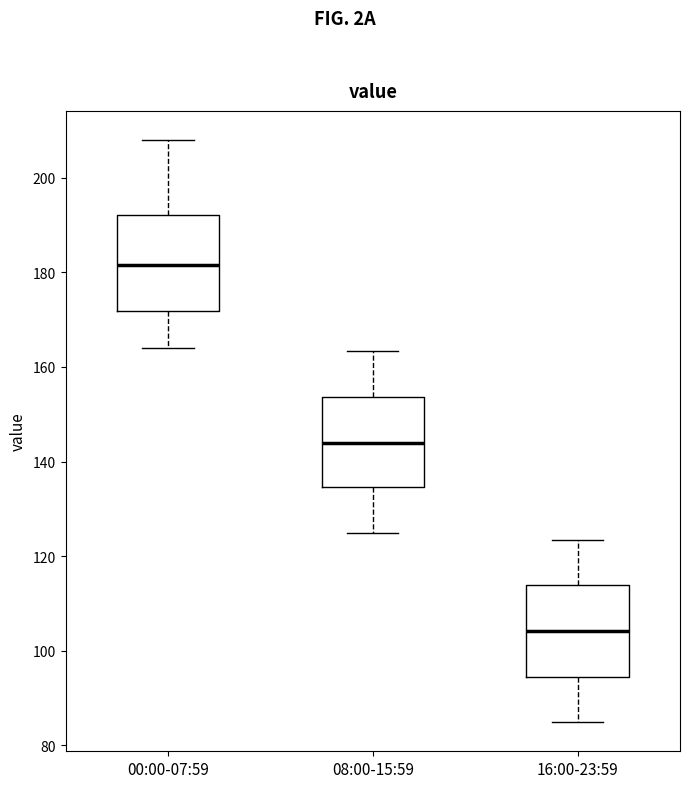

Which box's median line is the lowest?

16:00-23:59